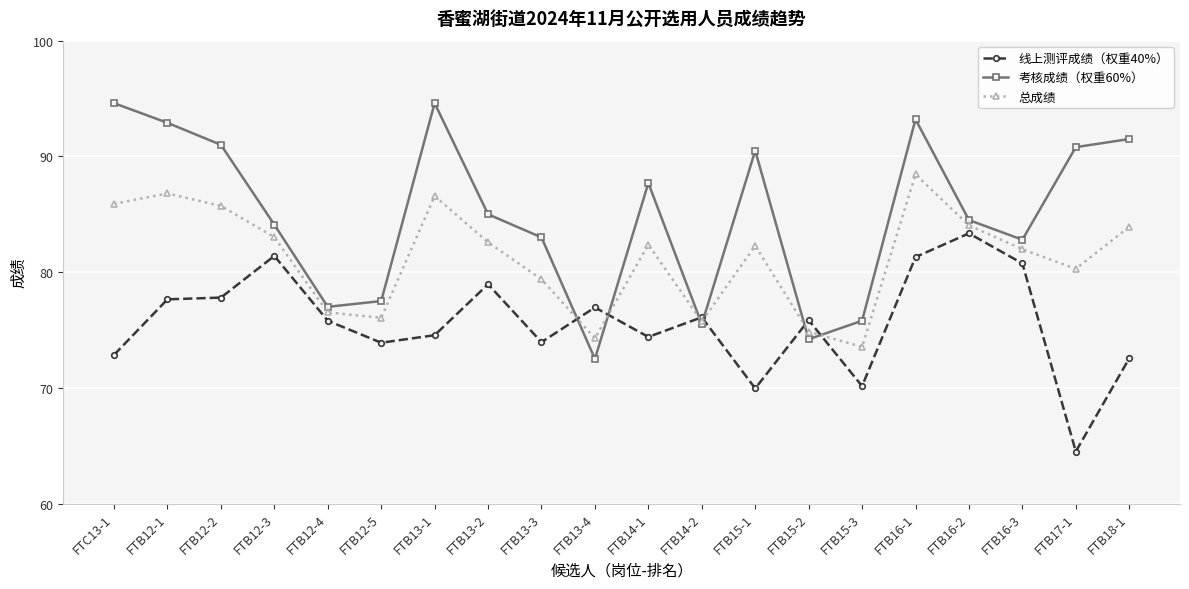

Where is 总成绩 nearest to the value 80?

FTB17-1